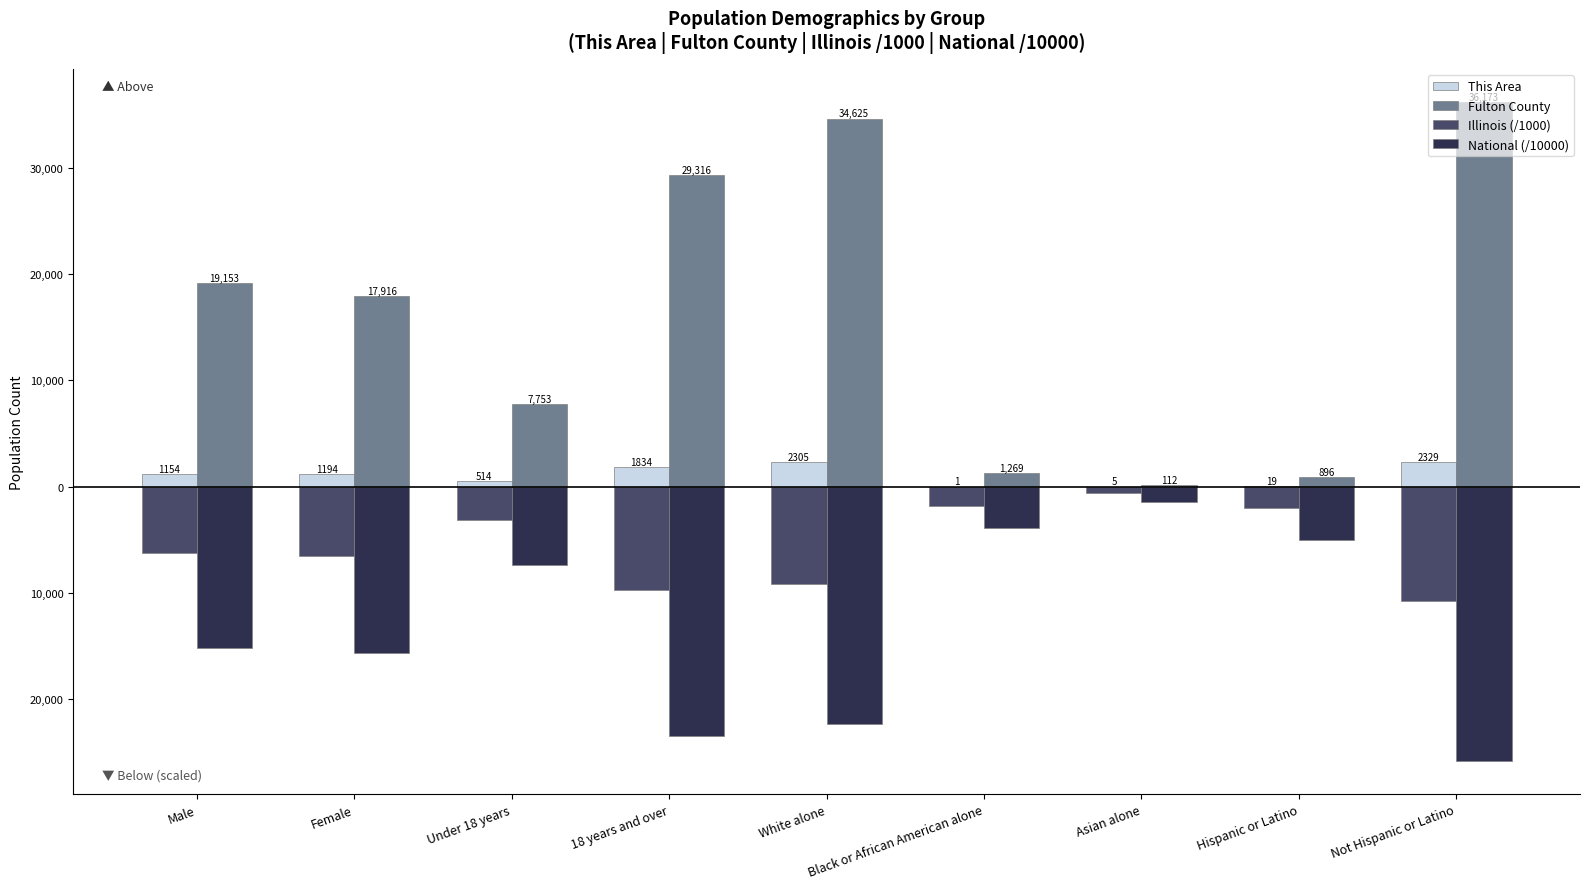

What are all the series names shown in the legend?

This Area, Fulton County, Illinois (/1000), National (/10000)